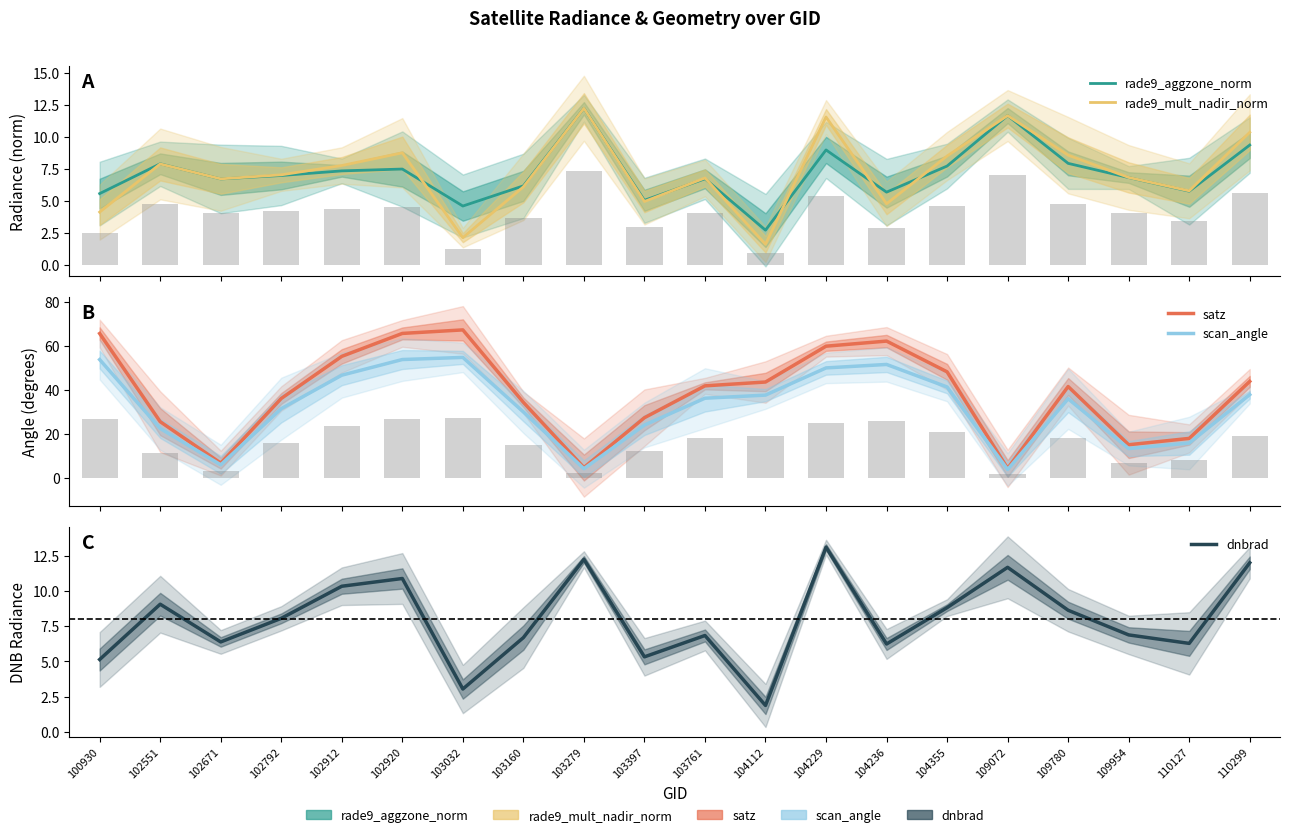

What is the sum of the dnbrad values at 110299 and 103397?

17.3